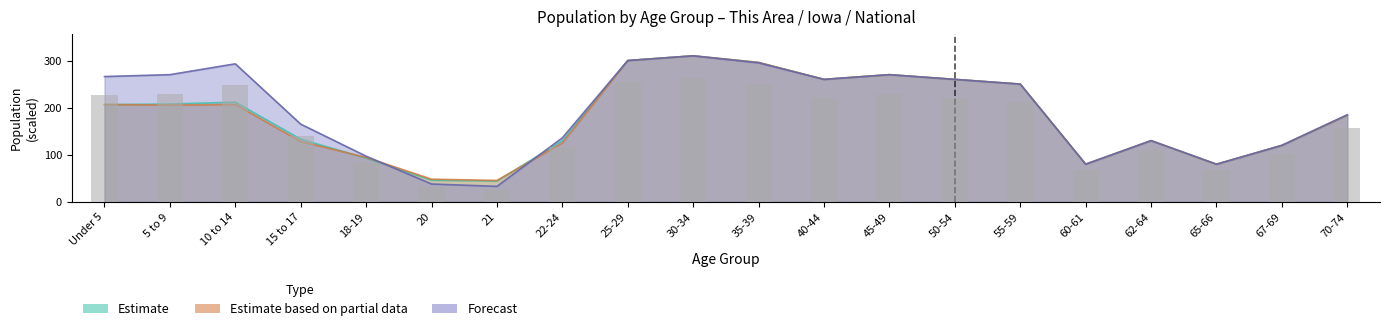

What is the minimum value for Iowa?

45.6